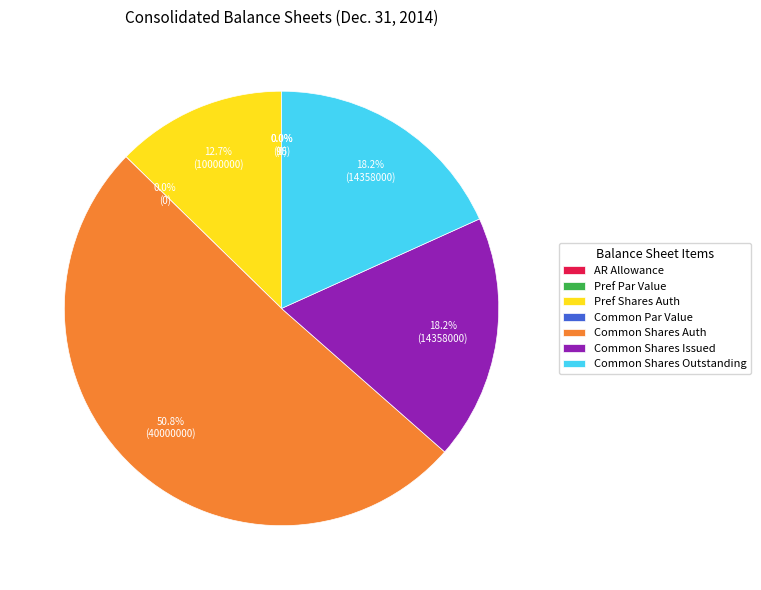

To the nearest percent, what portion does Common stock, shares outstanding represent?

18%